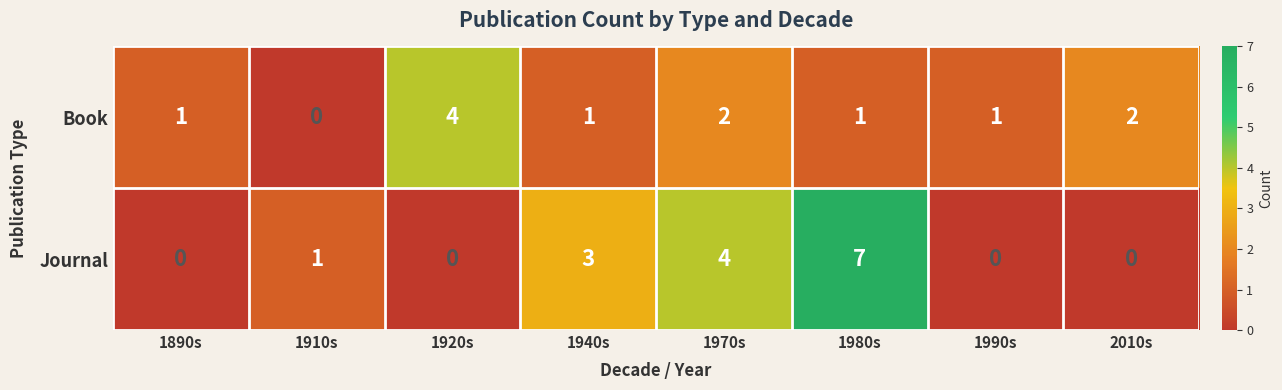

What is the maximum value for Journal?

7